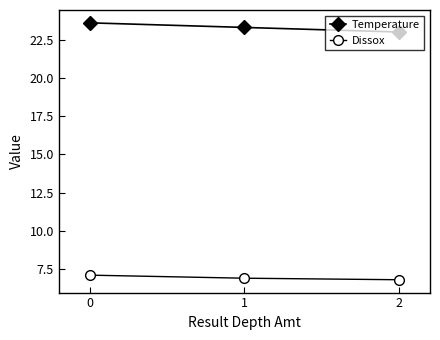

Is the value of Temperature at 0 greater than the value of Dissox at 2?

Yes